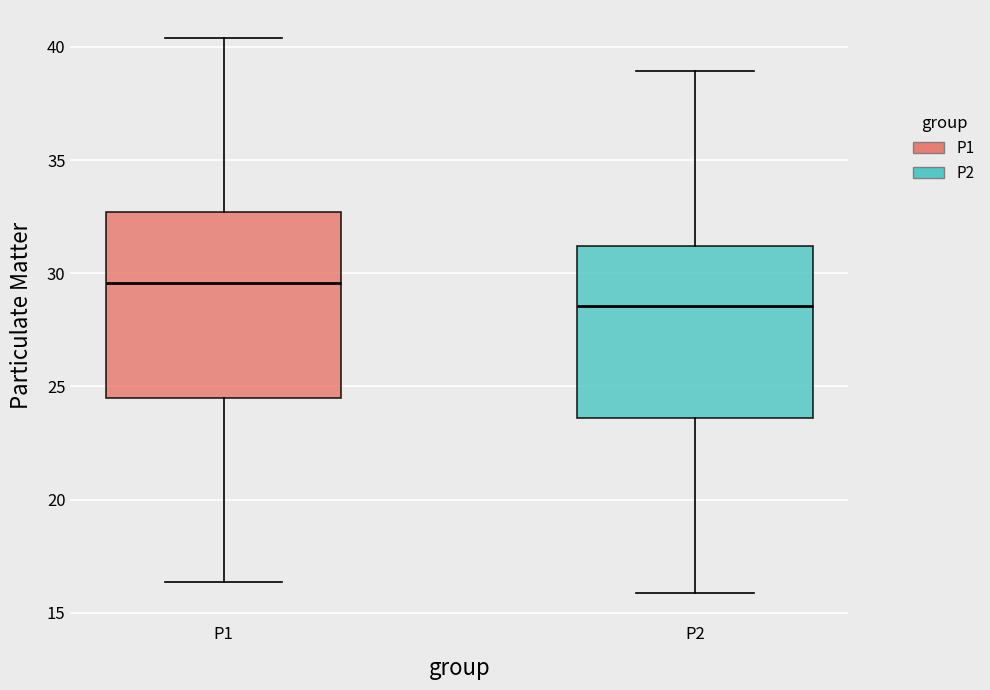

Which box's median line is the highest?

P1